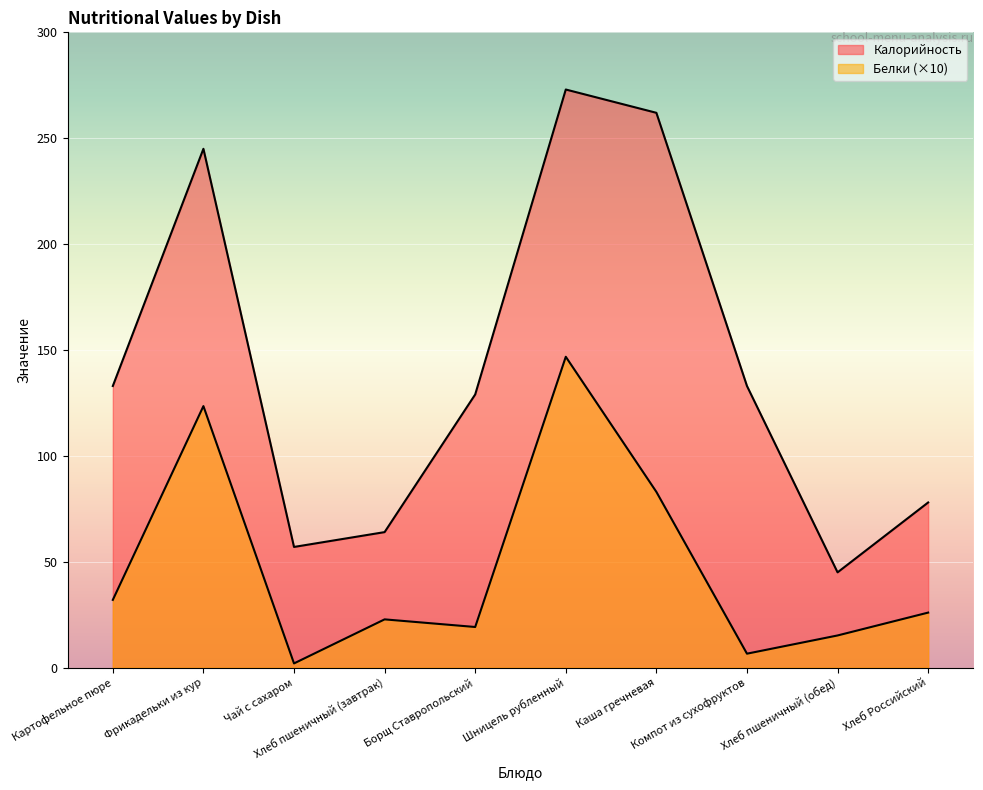

Which label corresponds to the smallest value in the chart?

Чай с сахаром